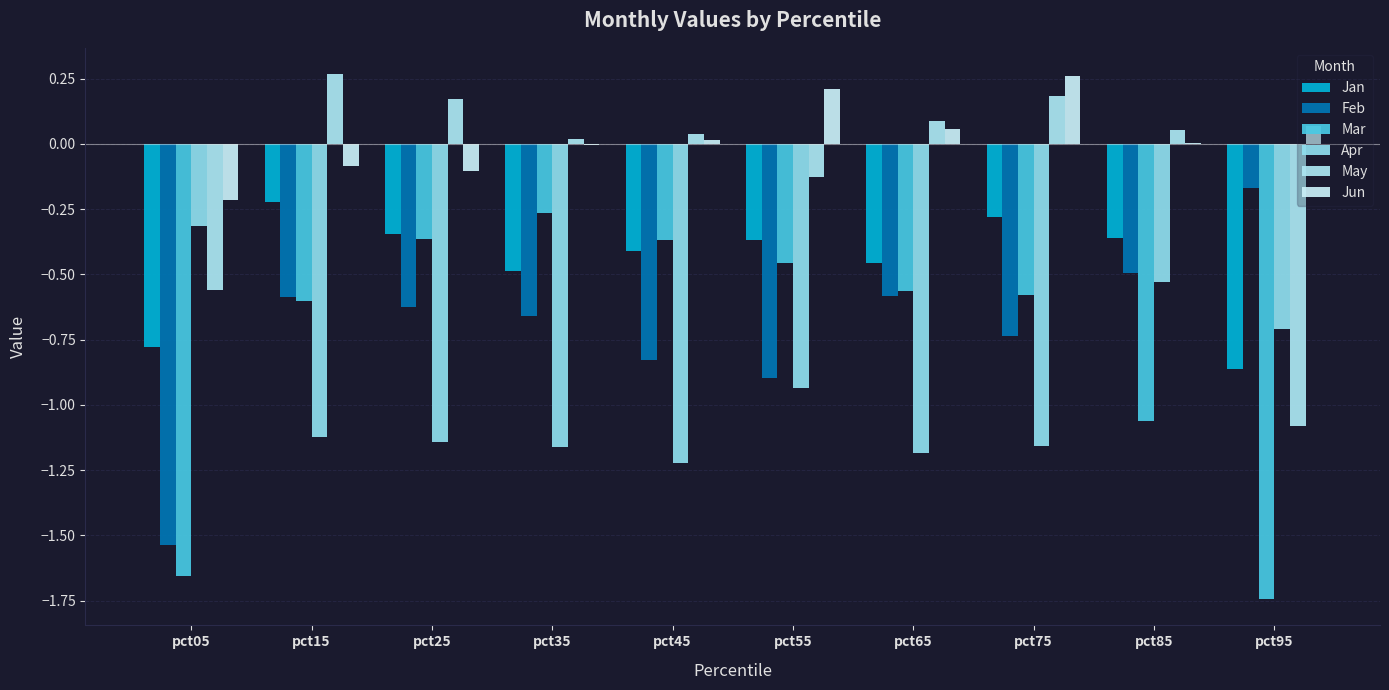

What is the value of the Jun bar at the 7th from the left?

0.1